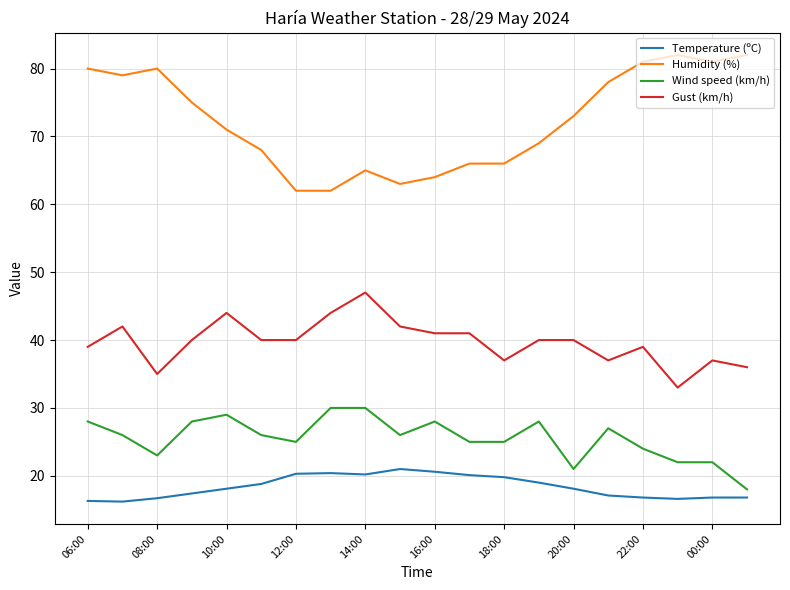

How many lines are shown in the chart?

4